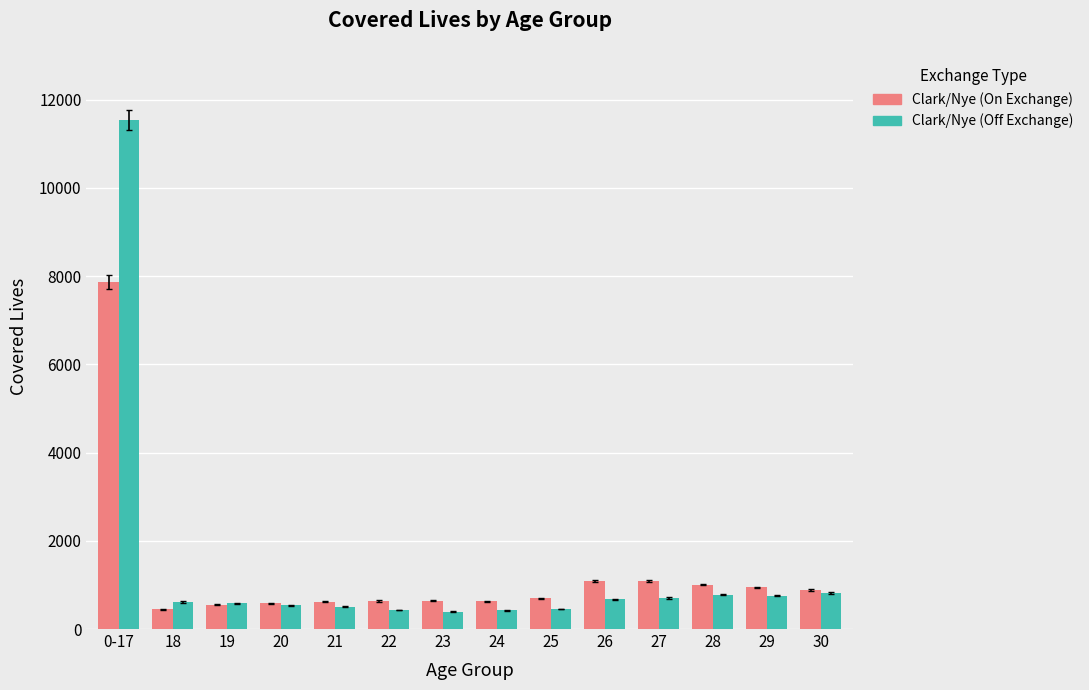

Which series has the largest total across all categories?

Clark/Nye (Off Exchange)